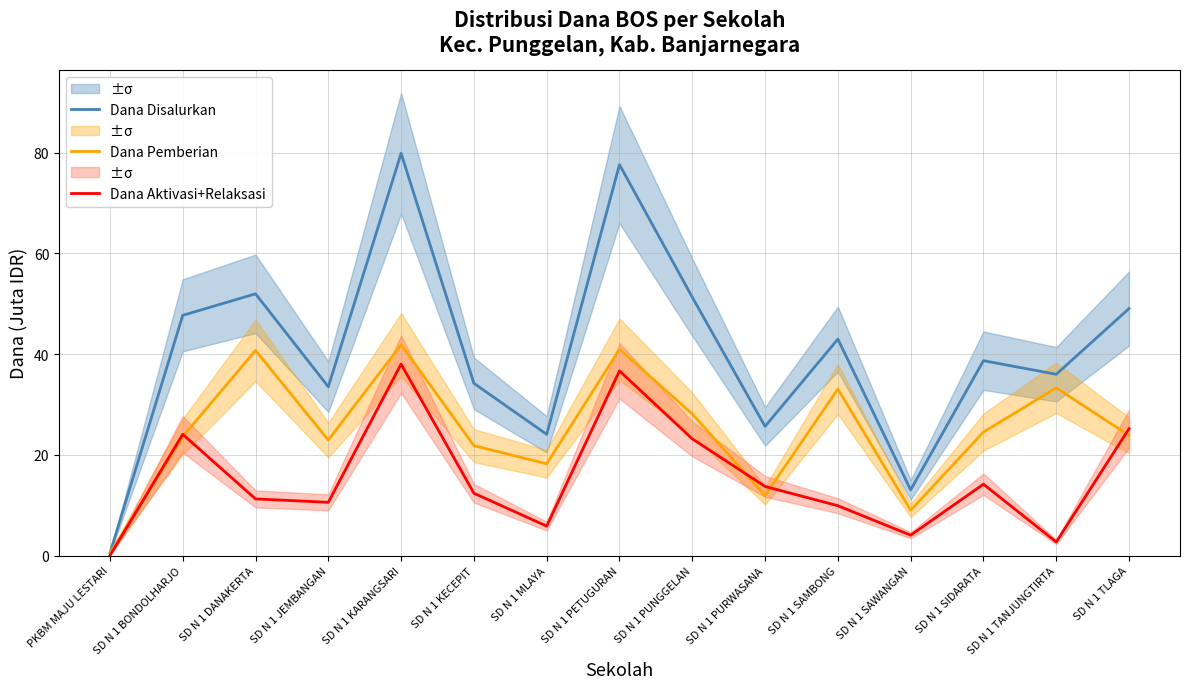

What is the label of the 10th point from the left?

SD N 1 PURWASANA